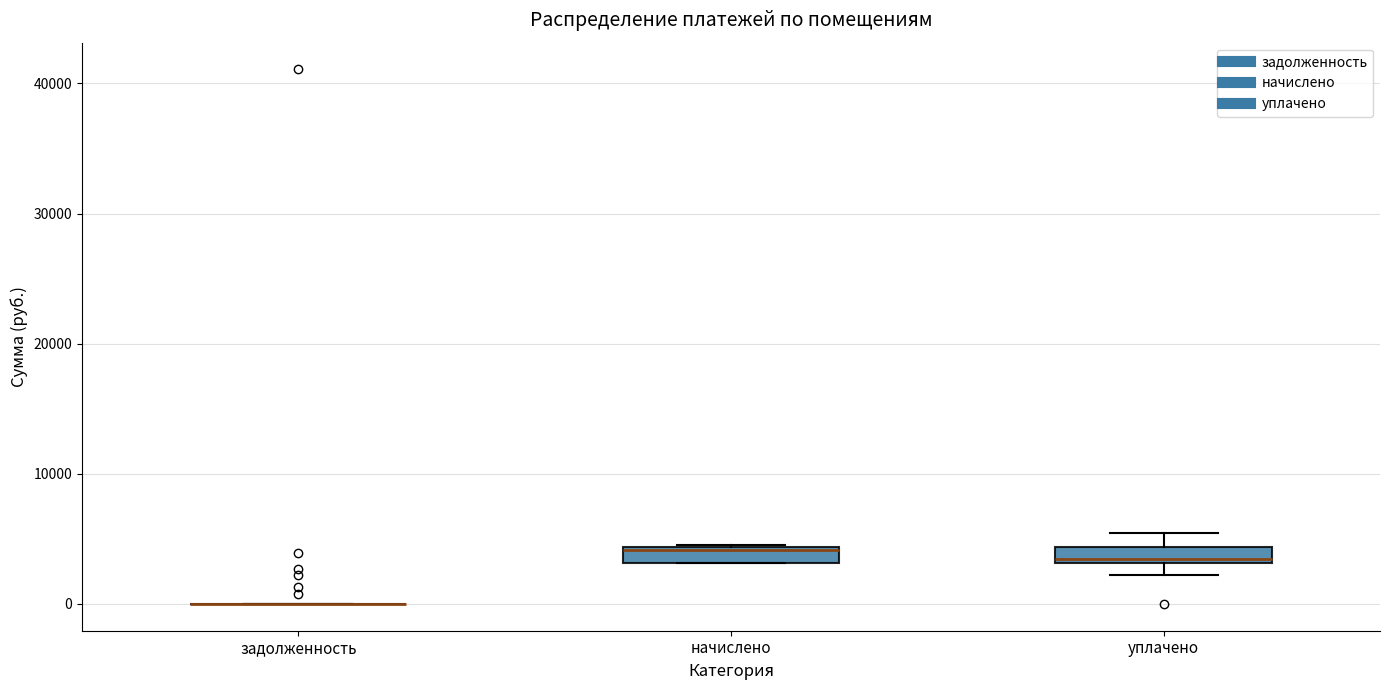

Where is the lower edge of the box for начислено on the y-axis? The values are not printed on the chart, so give them approximately, as read against the axis.

3000